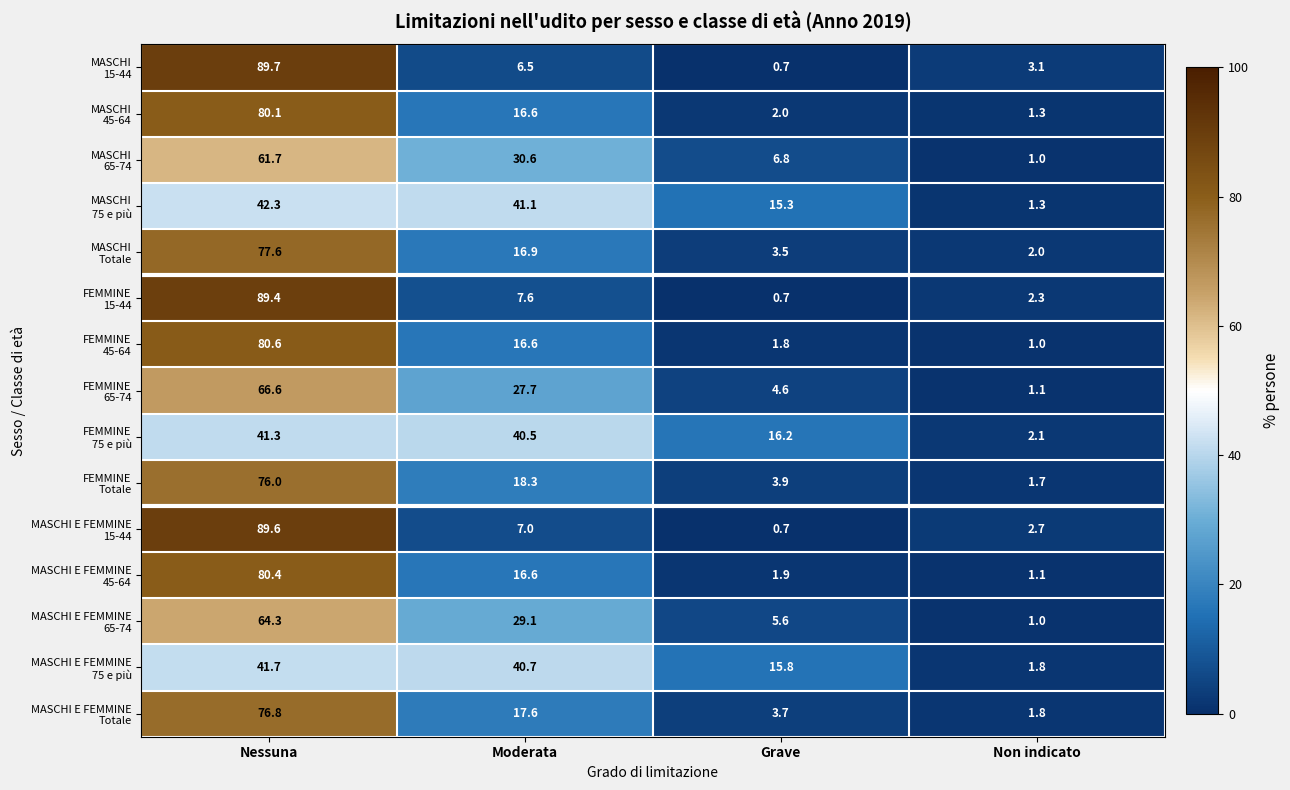

Which category has the lowest value across all series?

Grave